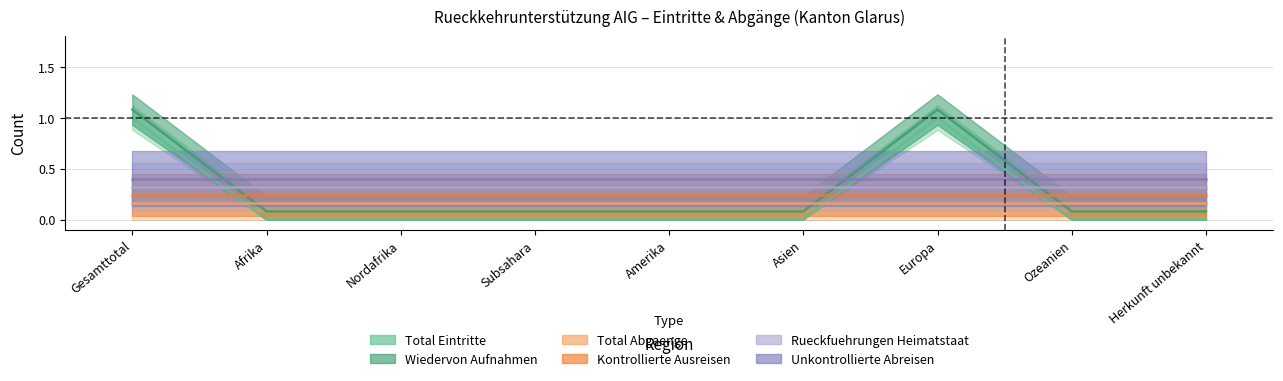

What is the label of the 3rd point from the right?

Europa